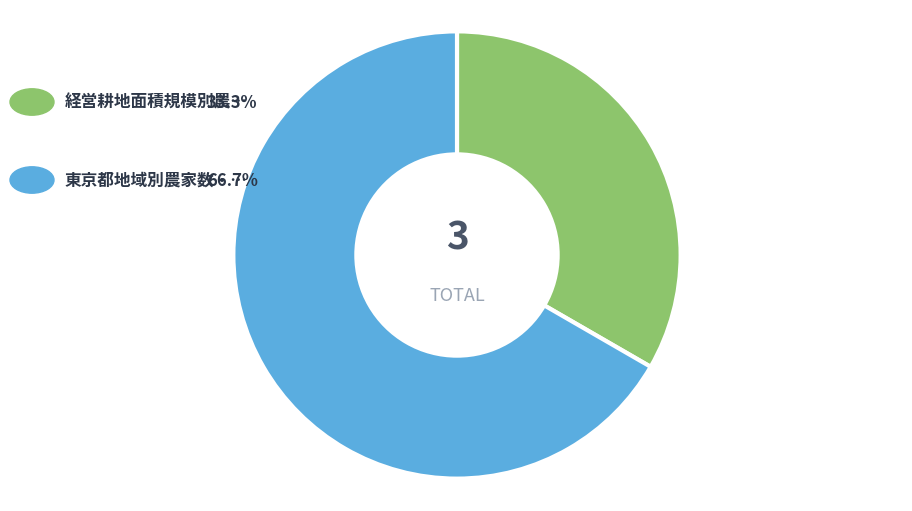

Does any single category account for the majority?

Yes